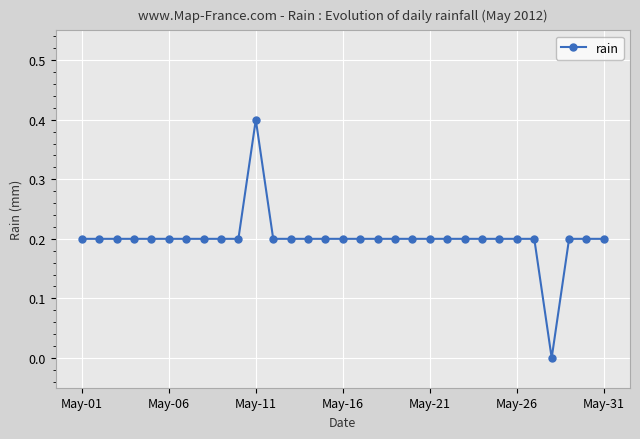

What is the greatest value displayed?

0.4